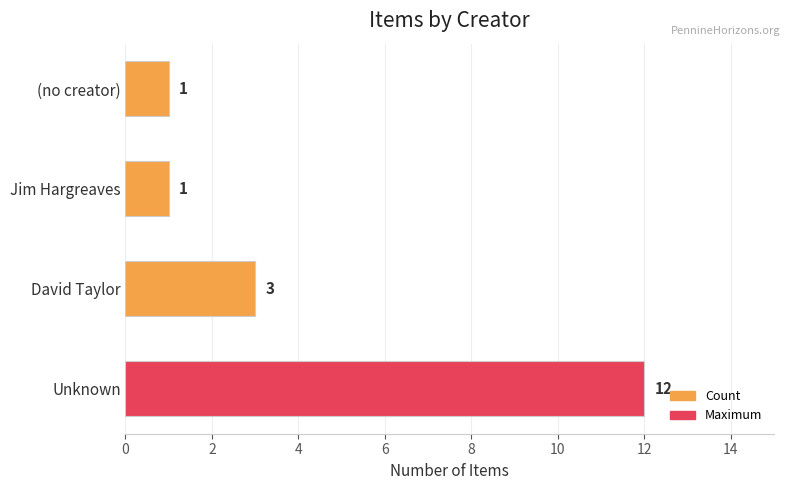

What is the change in value from Unknown to (no creator)?

-11